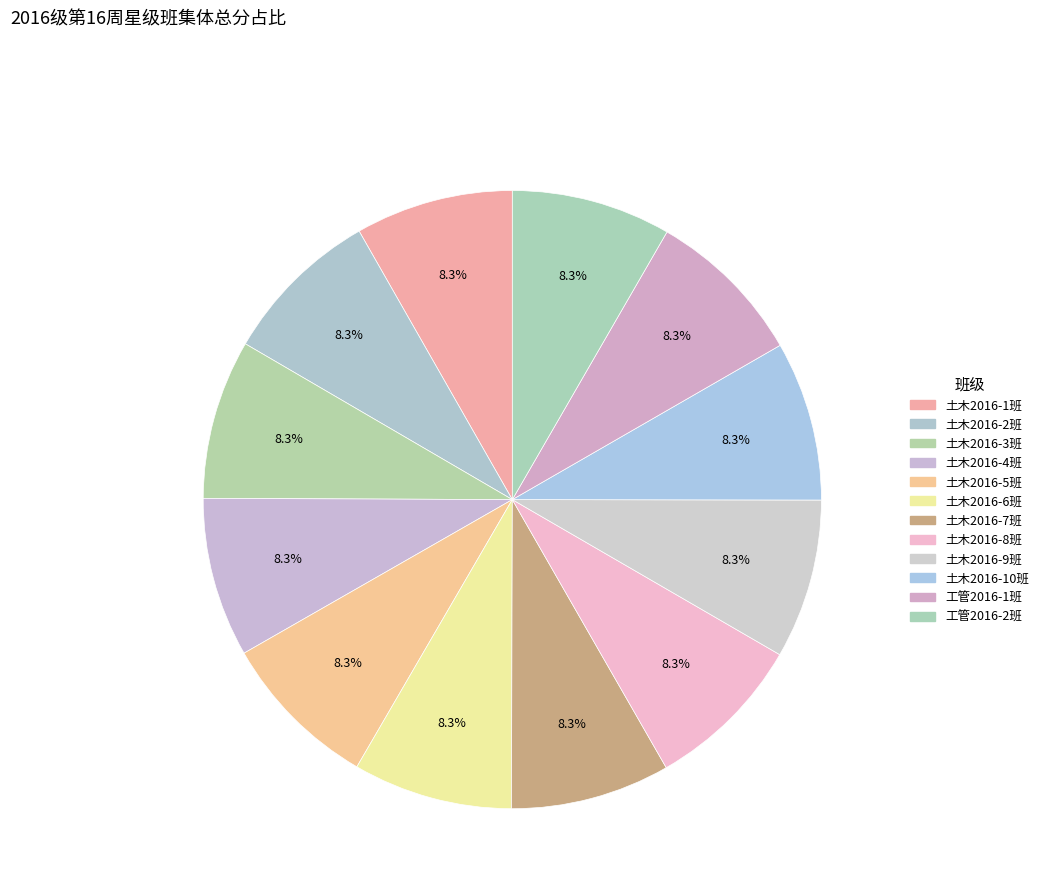

To the nearest percent, what percentage of the pie is 工管2016-1班?

8%